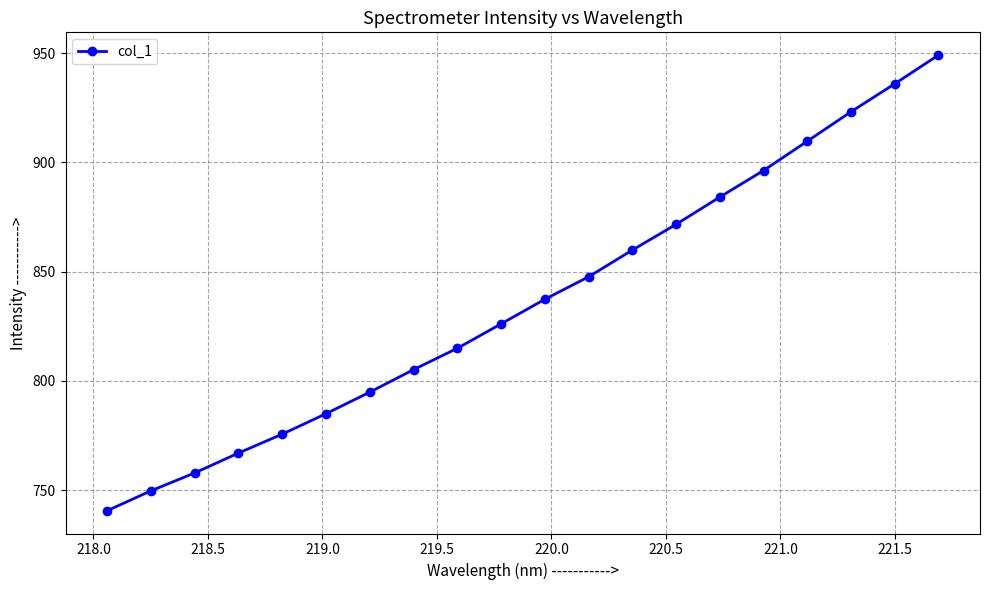

What is the value of the 12th point from the left?

847.6